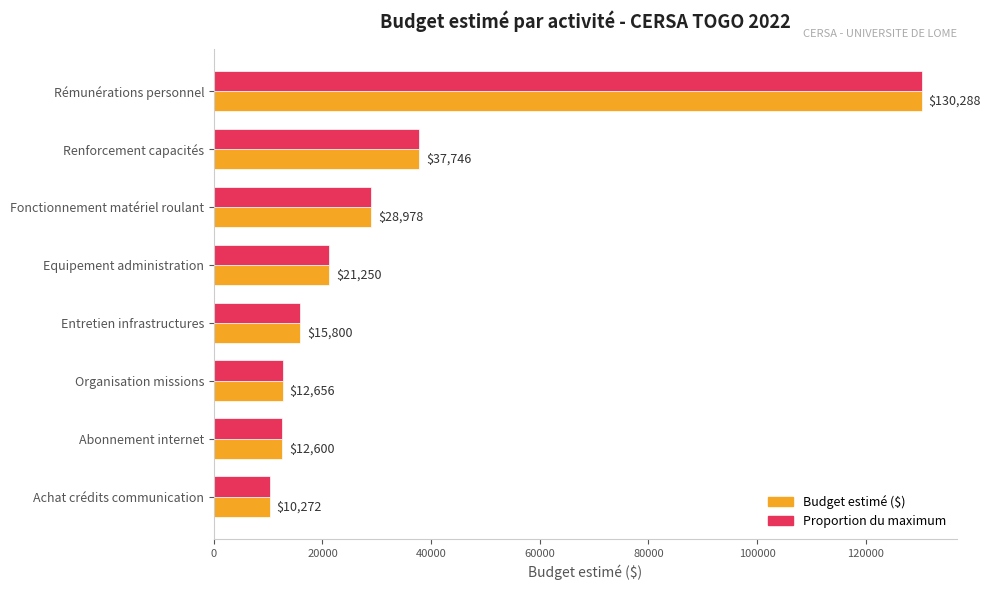

At how many categories does at least one series exceed 27937?

3